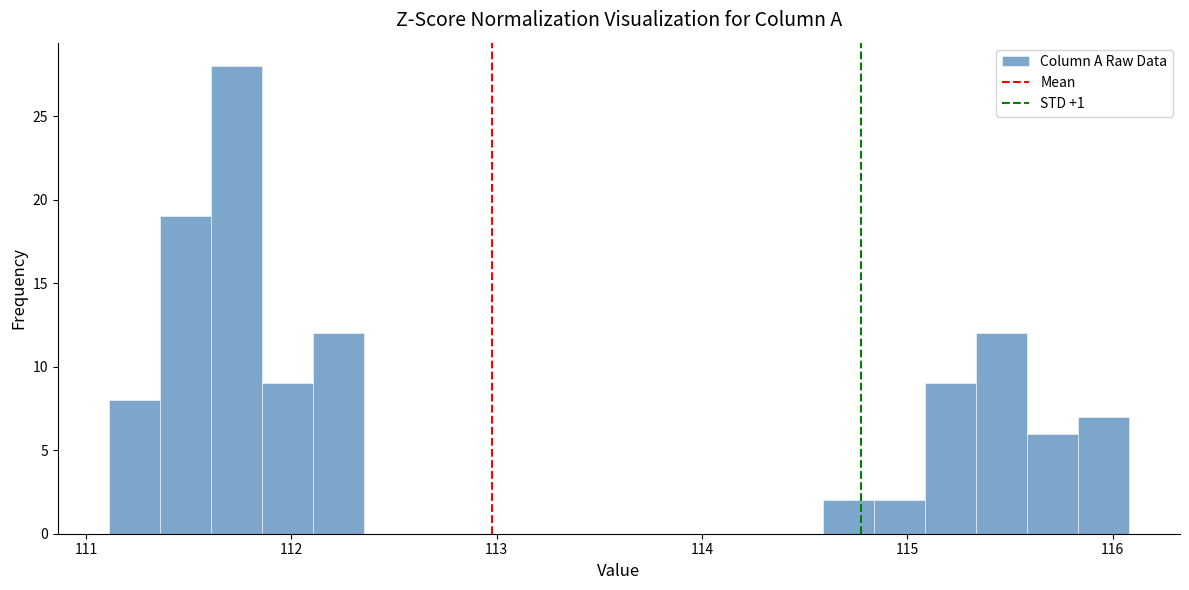

Read against the x-axis, roughly where is the centre of the tallest bar?

111.7